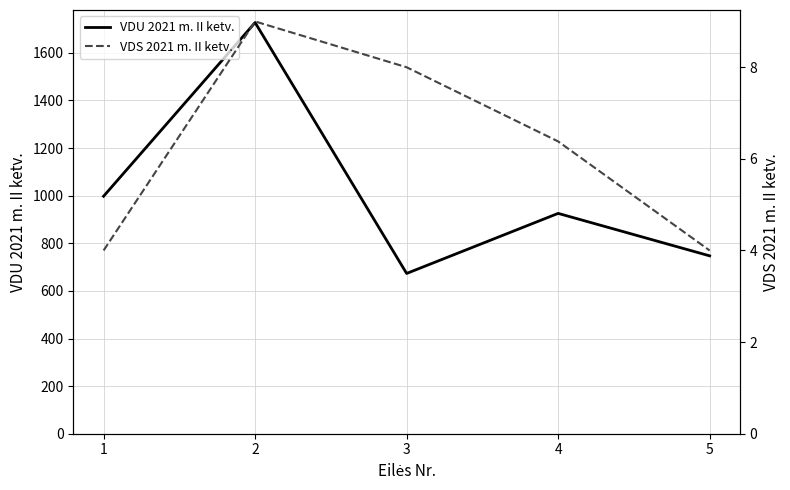

How many interior local peaks does the VDS 2021 m. II ketv. series have?

1